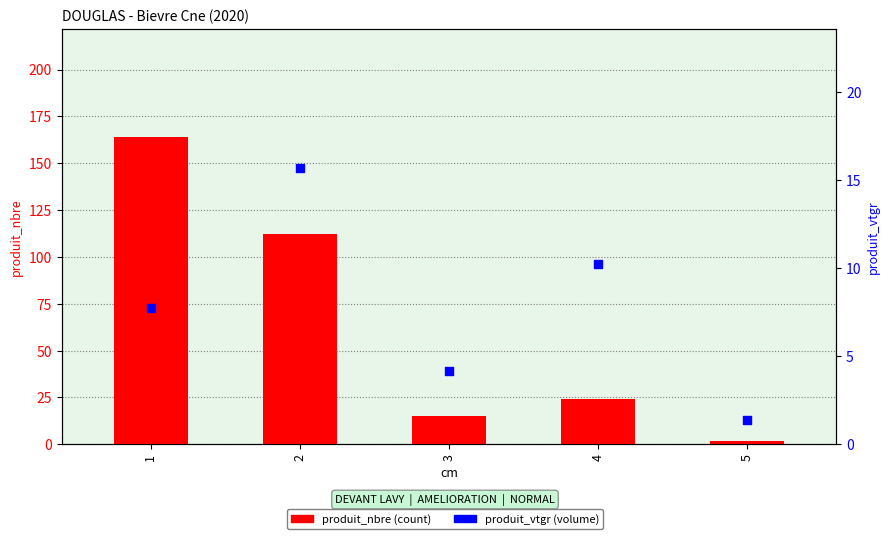

Which series reaches the minimum Y coordinate?

produit_vtgr